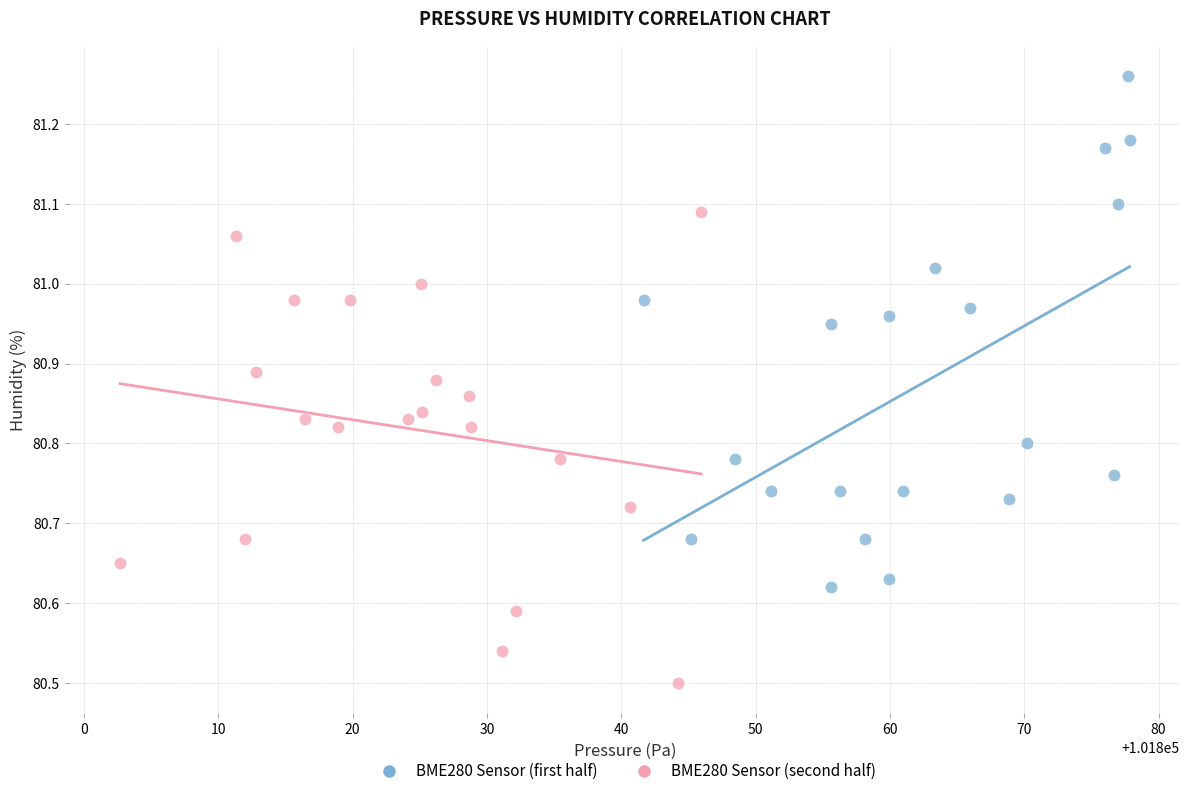

Which series contains the highest Y value?

BME280 Sensor (first half)